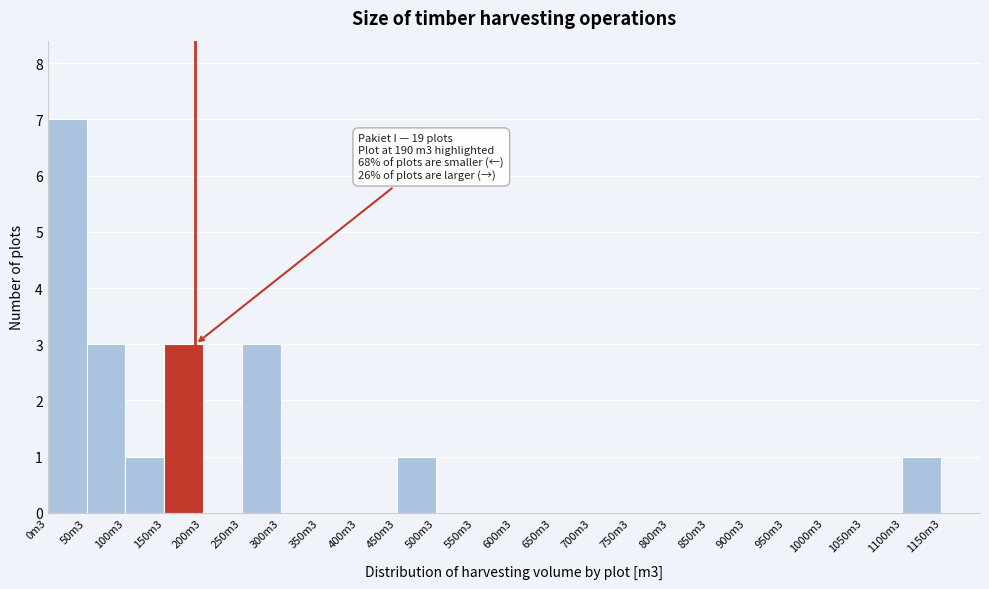

Reading left to right, transcribe all the data shown in this chart.

0m3=7	50m3=3	100m3=1	150m3=3	200m3=0	250m3=3	300m3=0	350m3=0	400m3=0	450m3=1	500m3=0	550m3=0	600m3=0	650m3=0	700m3=0	750m3=0	800m3=0	850m3=0	900m3=0	950m3=0	1000m3=0	1050m3=0	1100m3=1	1150m3=0